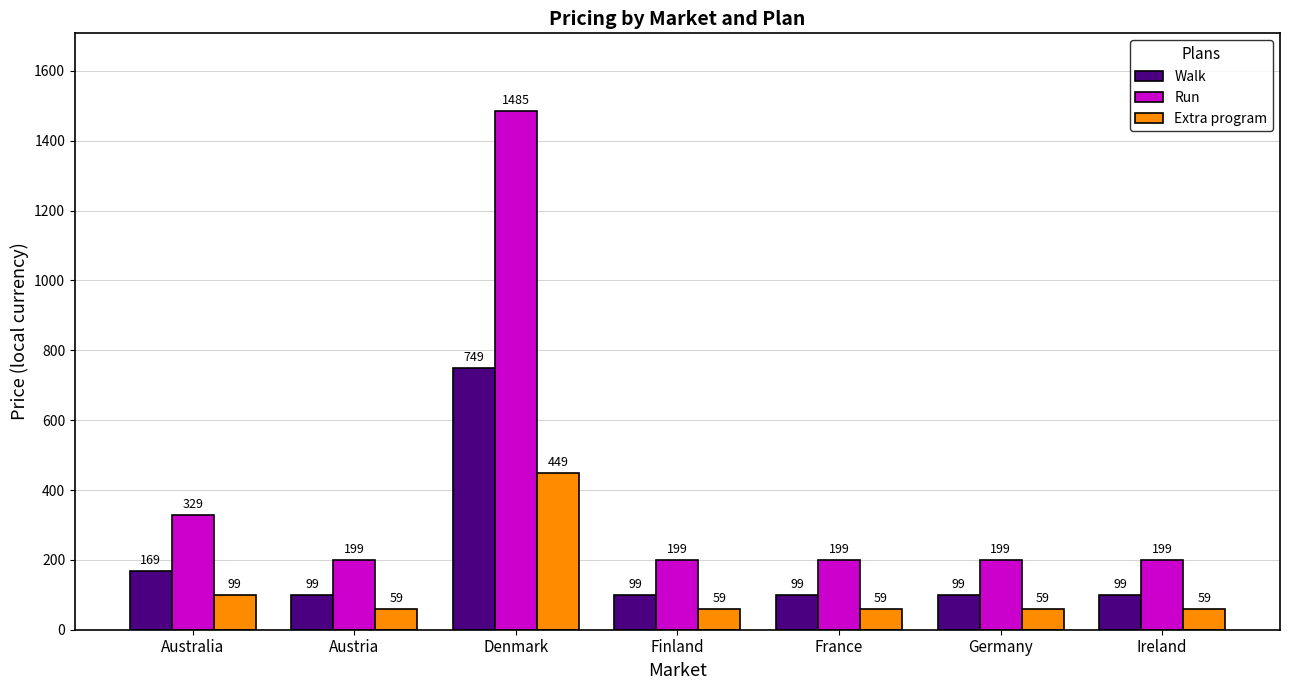

Reading right to left, transcribe all the data shown in this chart.

Walk: Ireland=99	Germany=99	France=99	Finland=99	Denmark=749	Austria=99	Australia=169
Run: Ireland=199	Germany=199	France=199	Finland=199	Denmark=1485	Austria=199	Australia=329
Extra program: Ireland=59	Germany=59	France=59	Finland=59	Denmark=449	Austria=59	Australia=99